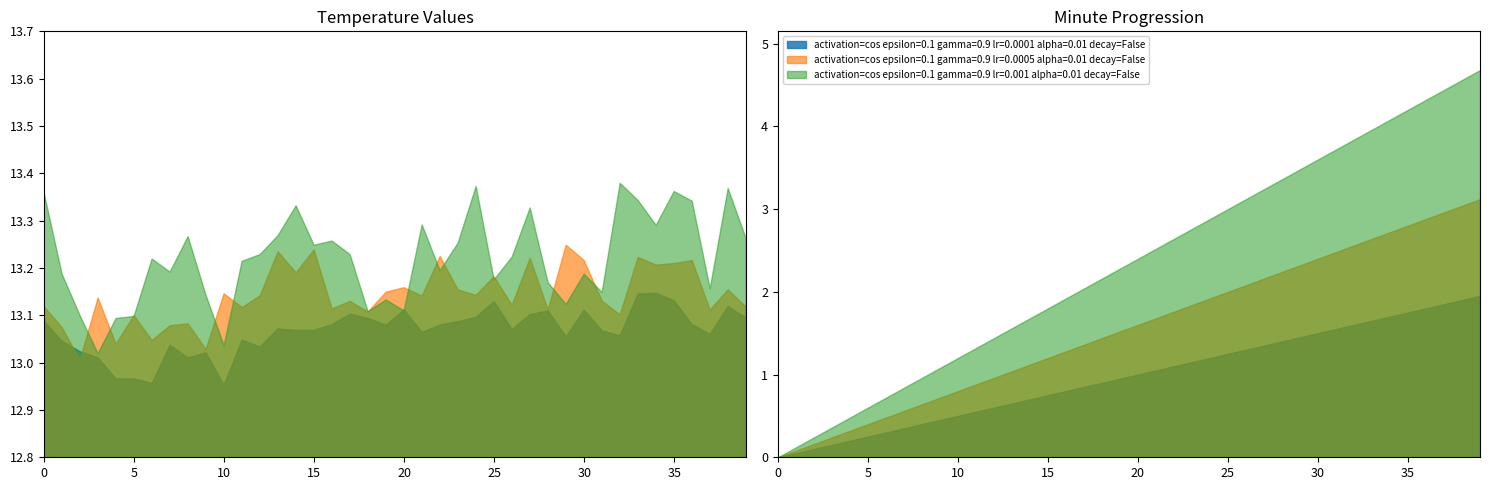

Does the chart have visible grid lines?

No